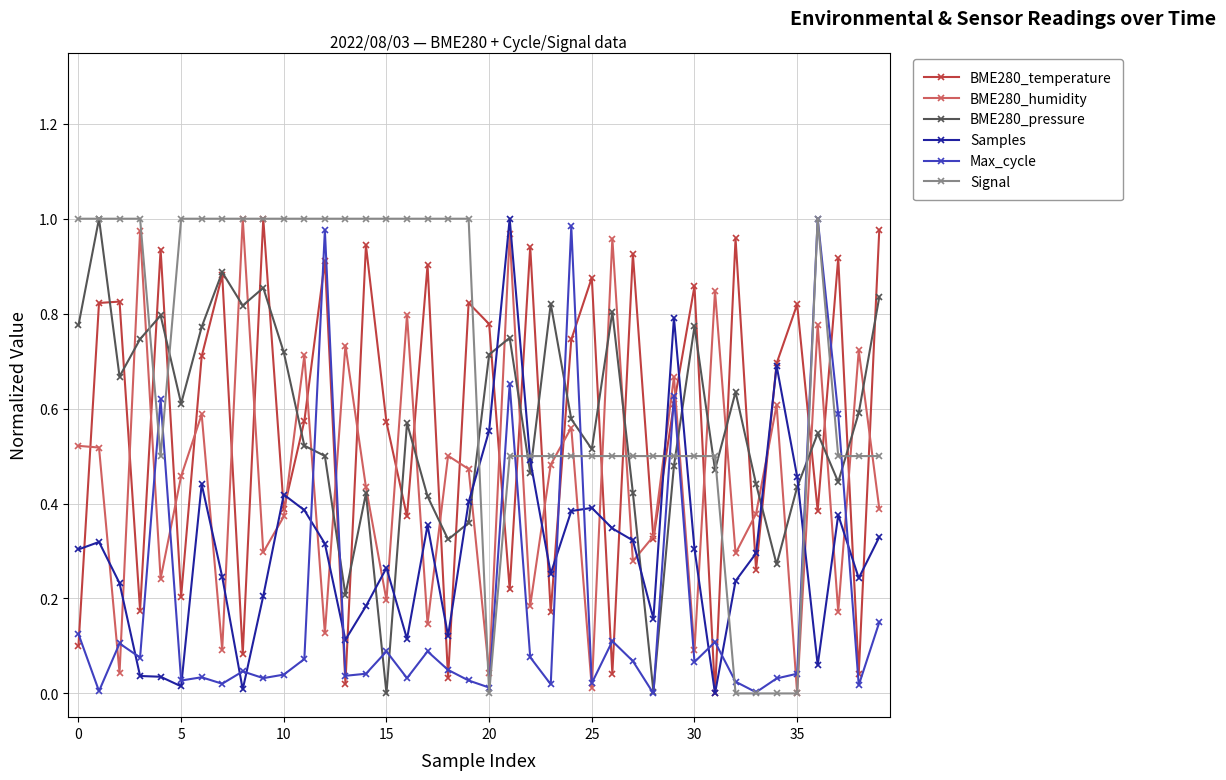

In BME280_humidity, how many points are lower than both neighbors (excluding endpoints)?

15